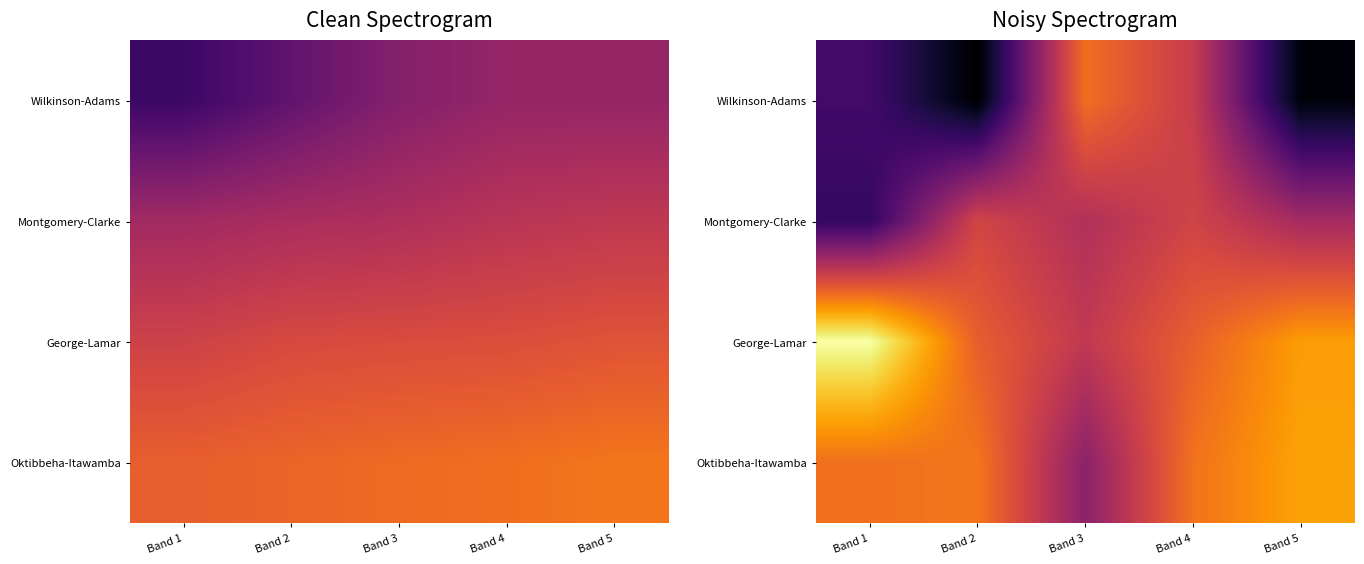

At which category is the sum across all series the highest?

Band 4